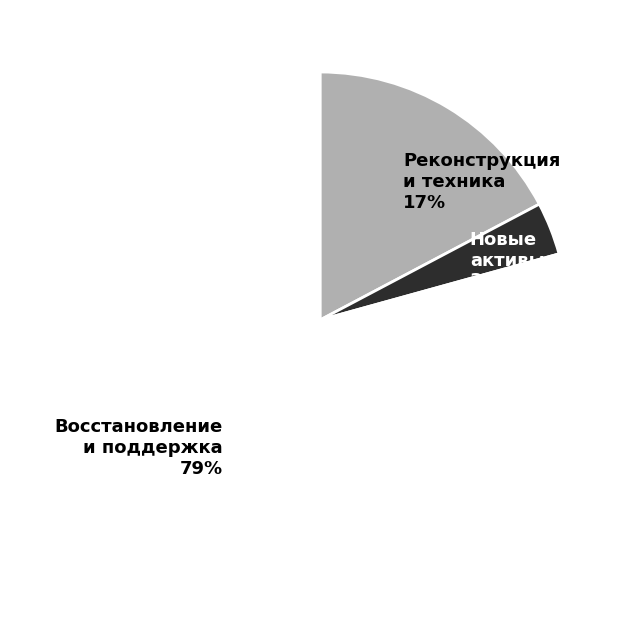

To the nearest percent, what is the average slice percentage?

33%